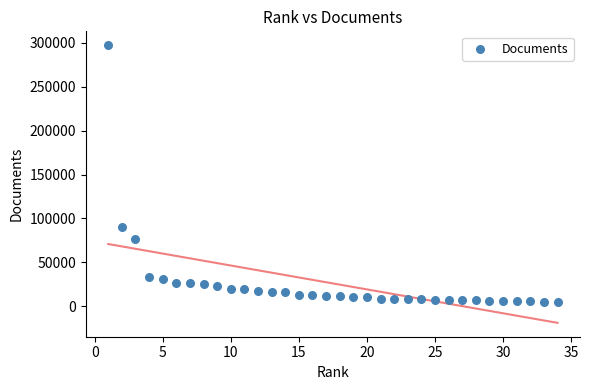

What Y value in the scatter plot is closest to 151172?

90261